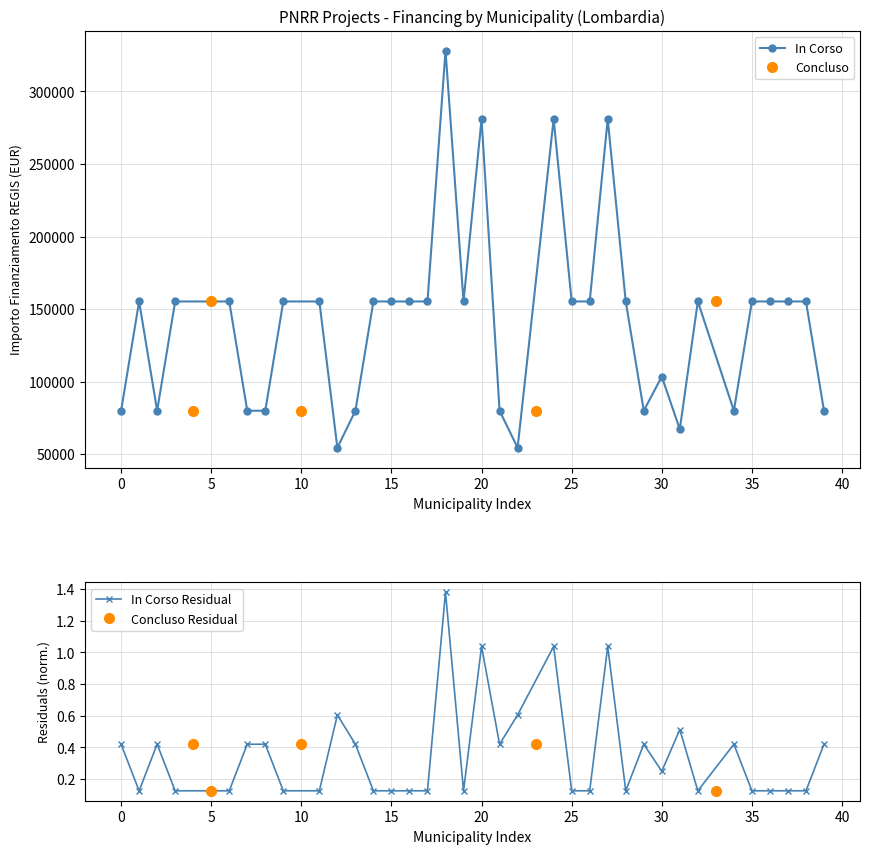

True or false: INVESTIMENTO_scaled has a value of 2.3 at VEDANO OLONA.

False